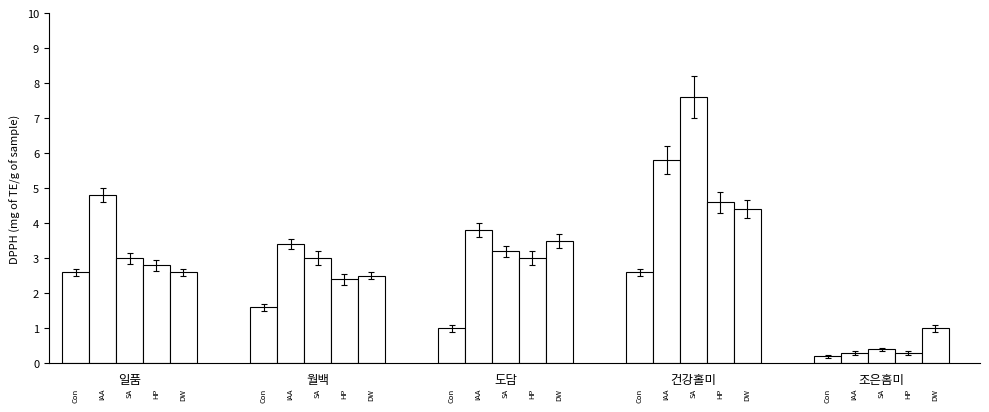

What is the greatest value displayed?

7.6